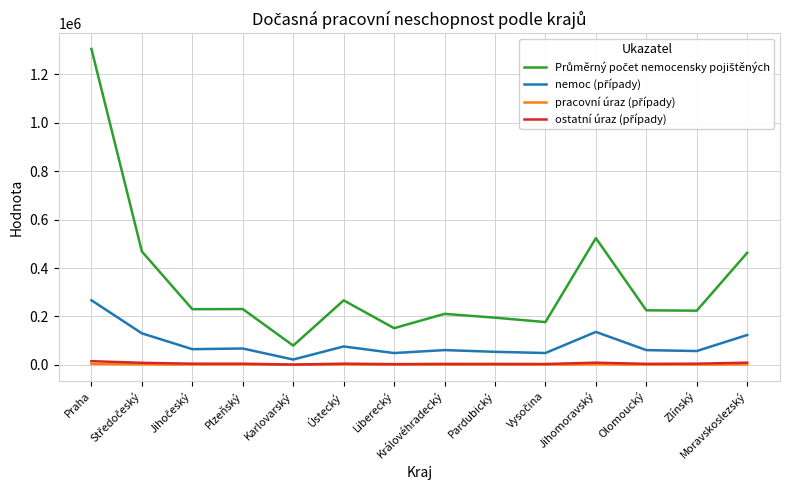

What is the maximum value shown in the chart?

1304978.4